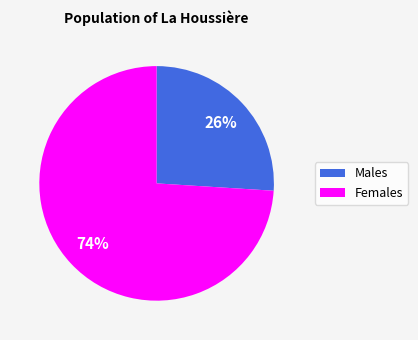

True or false: Females accounts for 89% of the total.

False